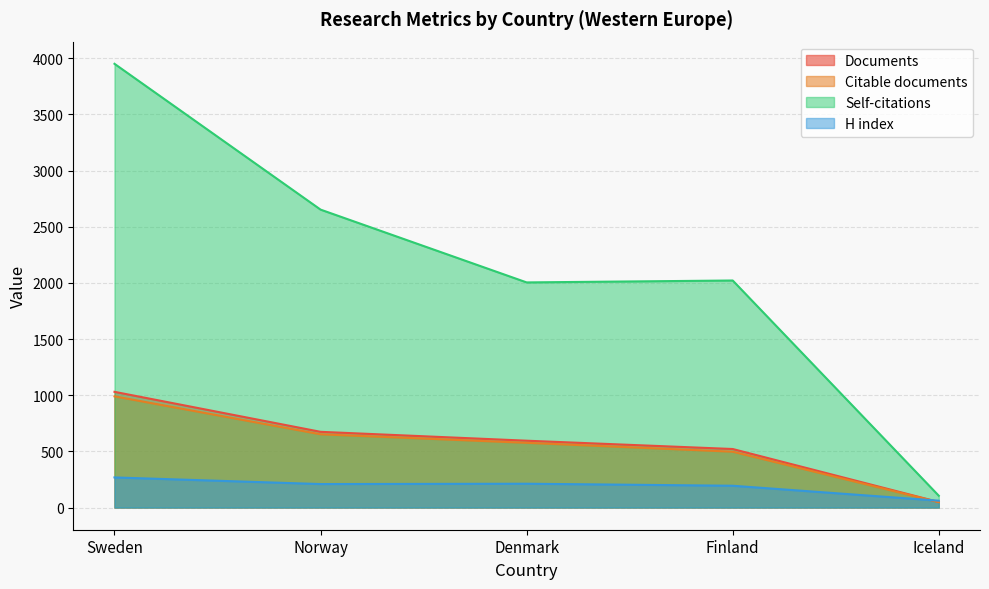

What are all the series names shown in the legend?

Documents, Citable documents, Self-citations, H index